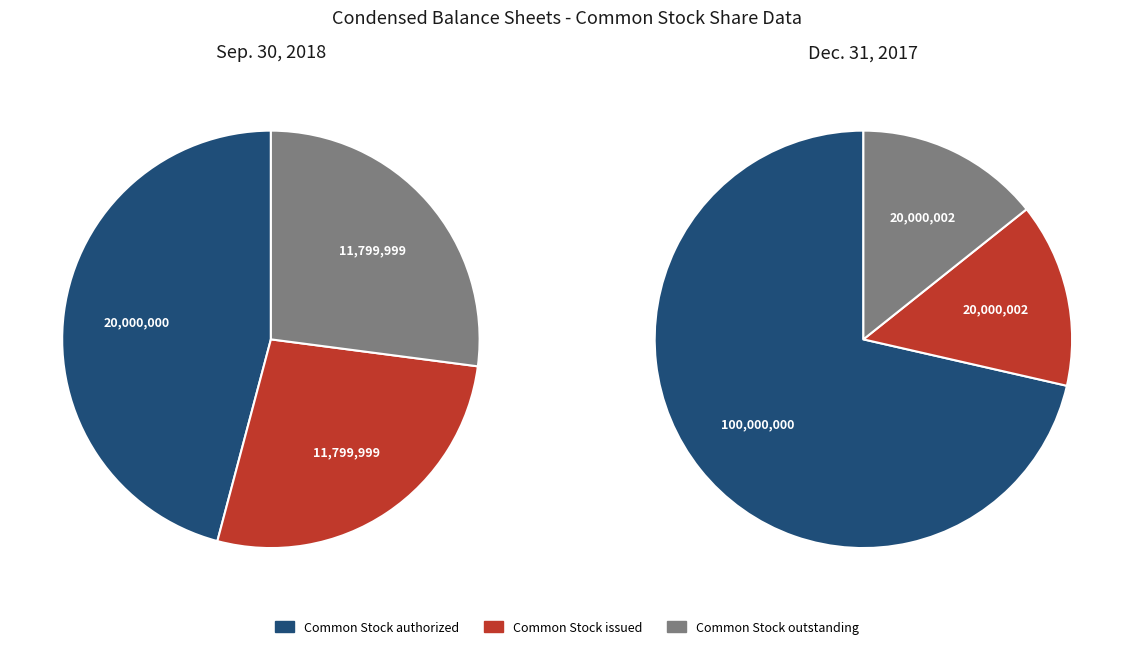

Which series changed the most between Common Stock authorized and Common Stock issued?

Dec. 31, 2017